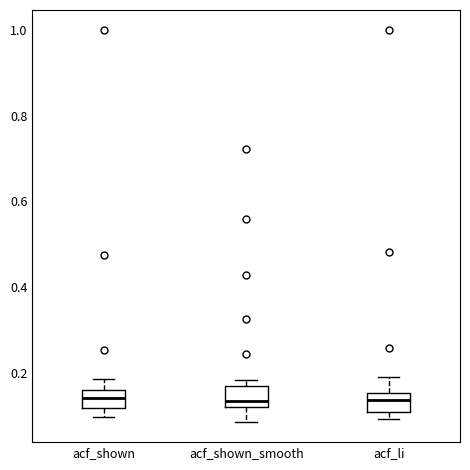

Reading left to right, read every box against the y-axis: the position of its median line, the range the box covers, and the ends of its whiskers. The values are not printed on the chart, so give them approximately, as read against the axis.

acf_shown: median 0.14, box 0.12 to 0.16, whiskers 0.10 to 0.18
acf_shown_smooth: median 0.14, box 0.12 to 0.16, whiskers 0.08 to 0.18
acf_li: median 0.14, box 0.12 to 0.16, whiskers 0.10 to 0.20